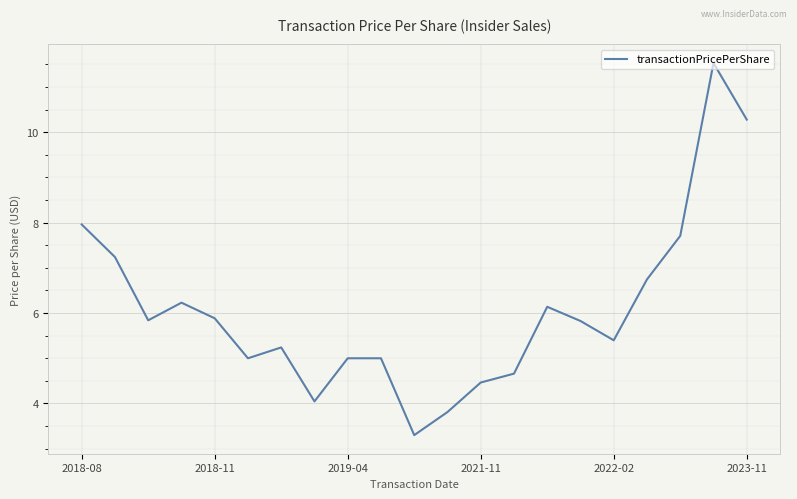

What is the minimum value shown in the chart?

3.3